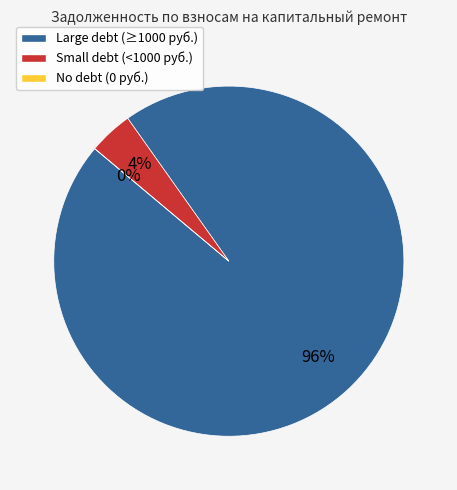

Is it true that 34 is 0% of the pie?

True